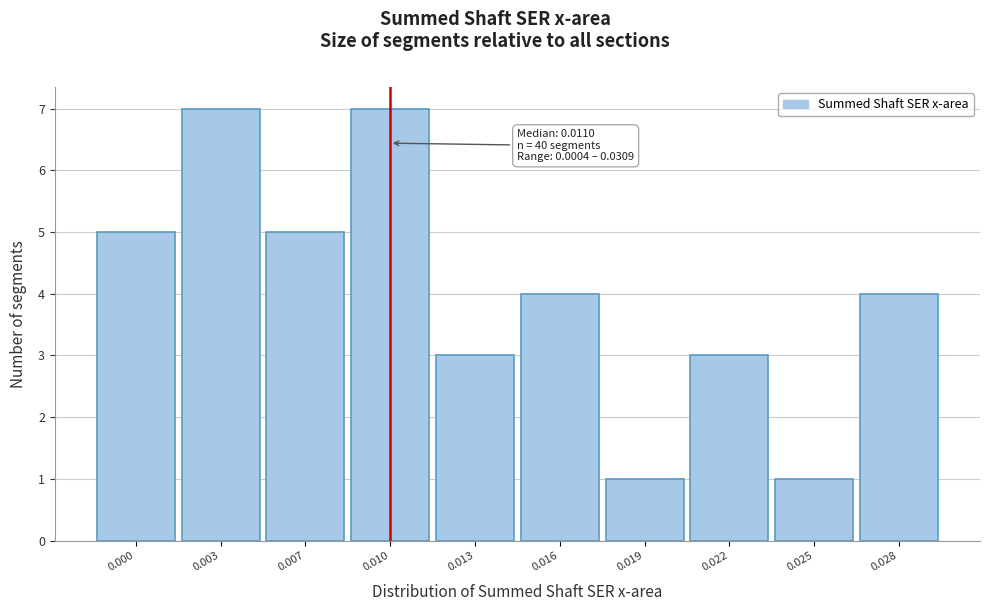

Reading left to right, list all the values displayed in this chart.

0.000=5	0.003=7	0.007=5	0.010=7	0.013=3	0.016=4	0.019=1	0.022=3	0.025=1	0.028=4